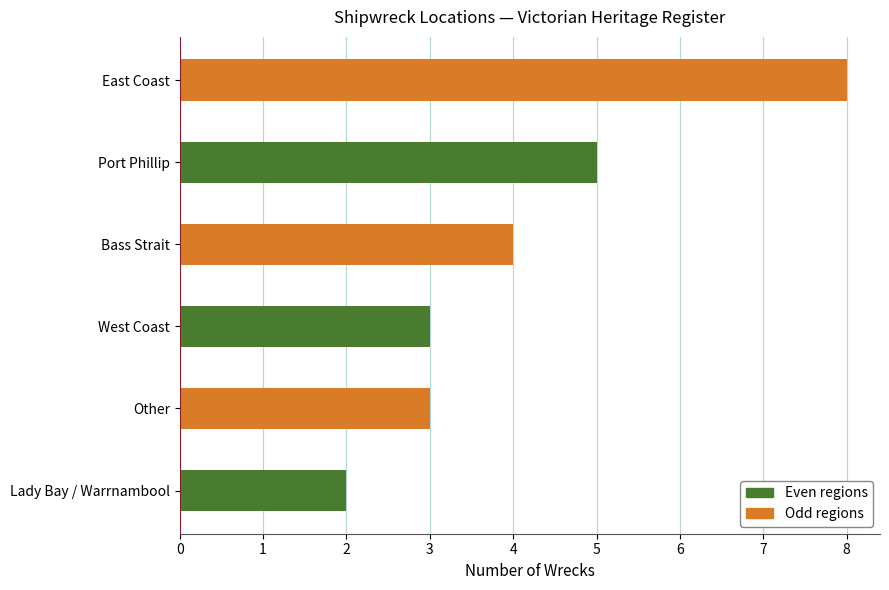

How many data points does each series have?

6